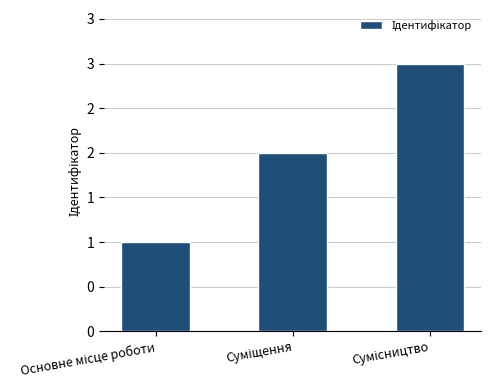

What is the difference between the values at Суміщення and Сумісництво?

1